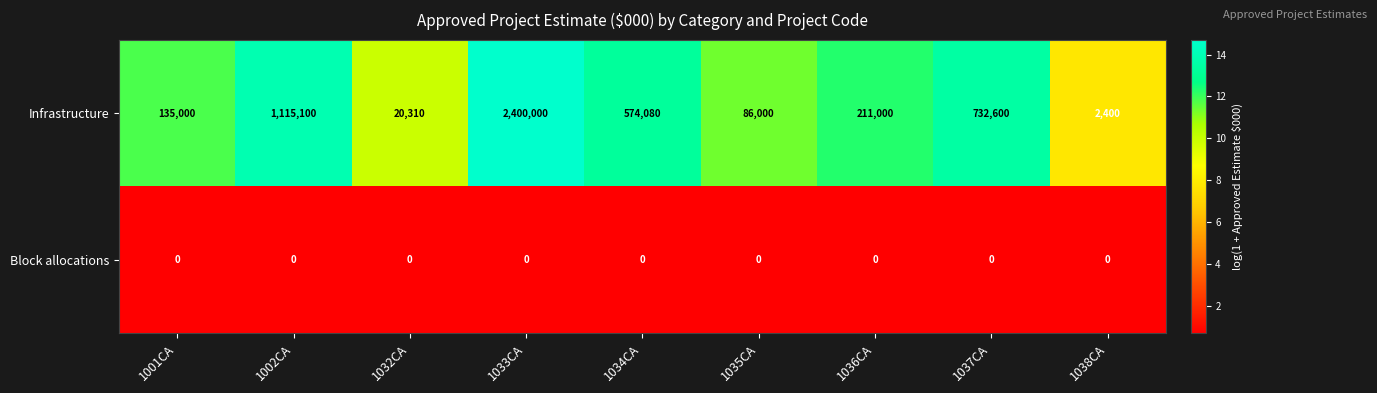

Reading left to right, transcribe all the data shown in this chart.

Infrastructure: 135000	1115100	20310	2400000	574080	86000	211000	732600	2400
Block allocations: 0	0	0	0	0	0	0	0	0